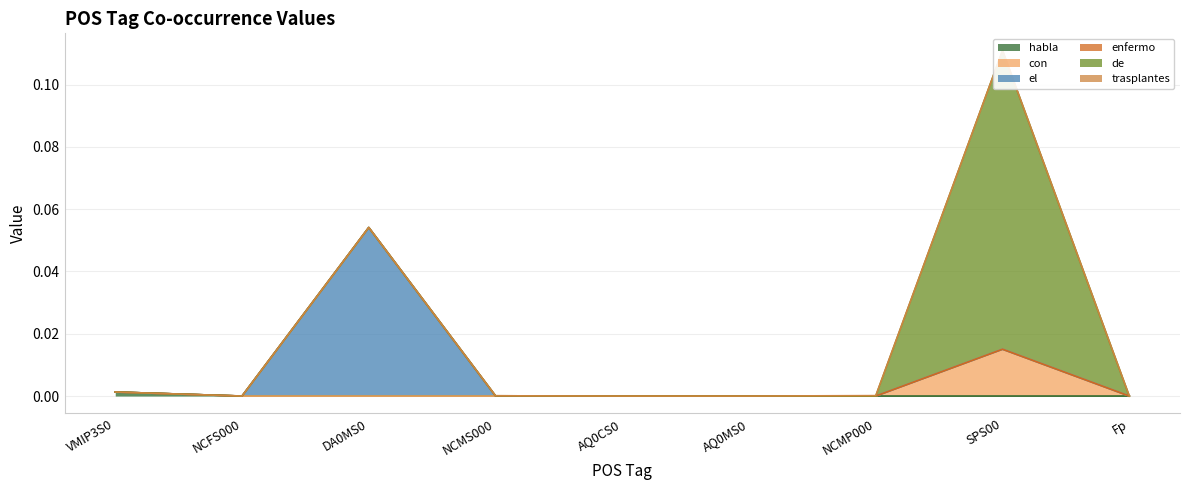

Which series changed the most between VMIP3S0 and AQ0MS0?

habla